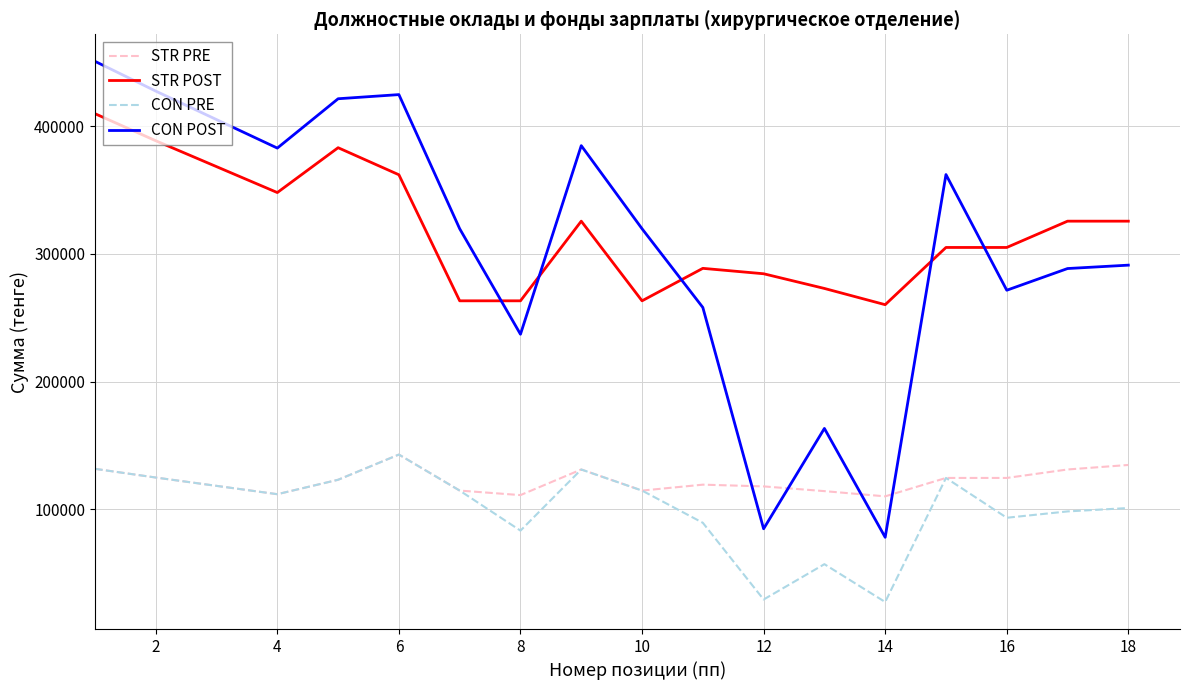

How many values in the STR PRE series are below 123224?

8